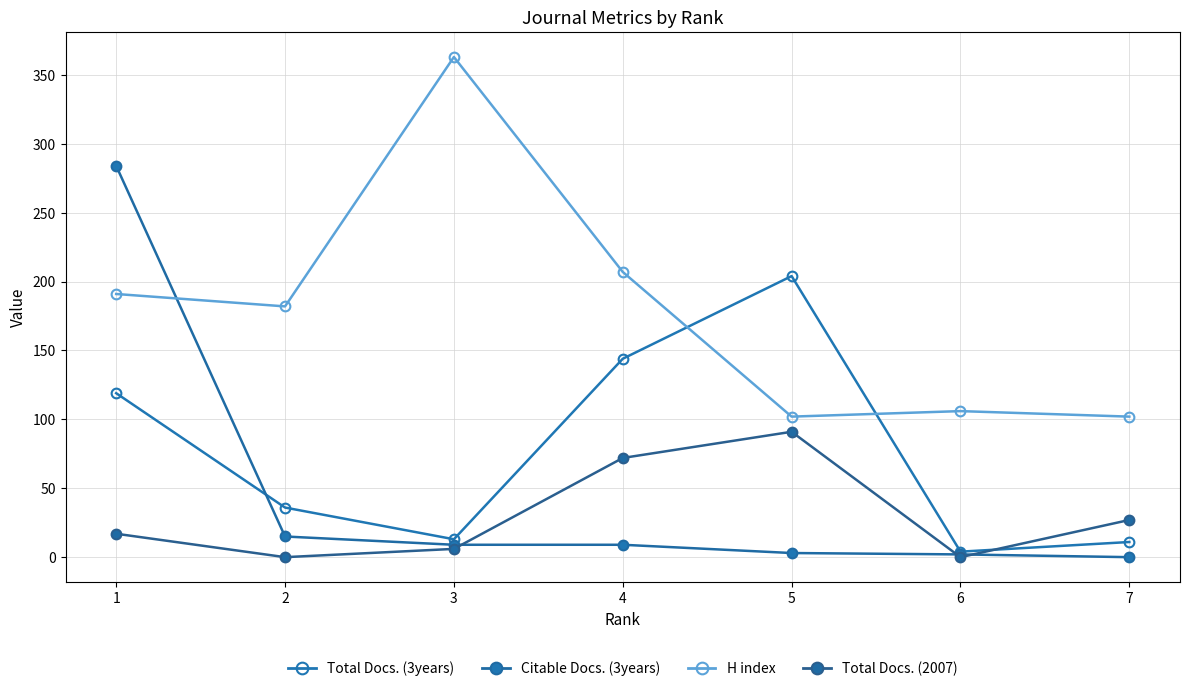

True or false: H index has more than 0 points higher than both neighbors.

True